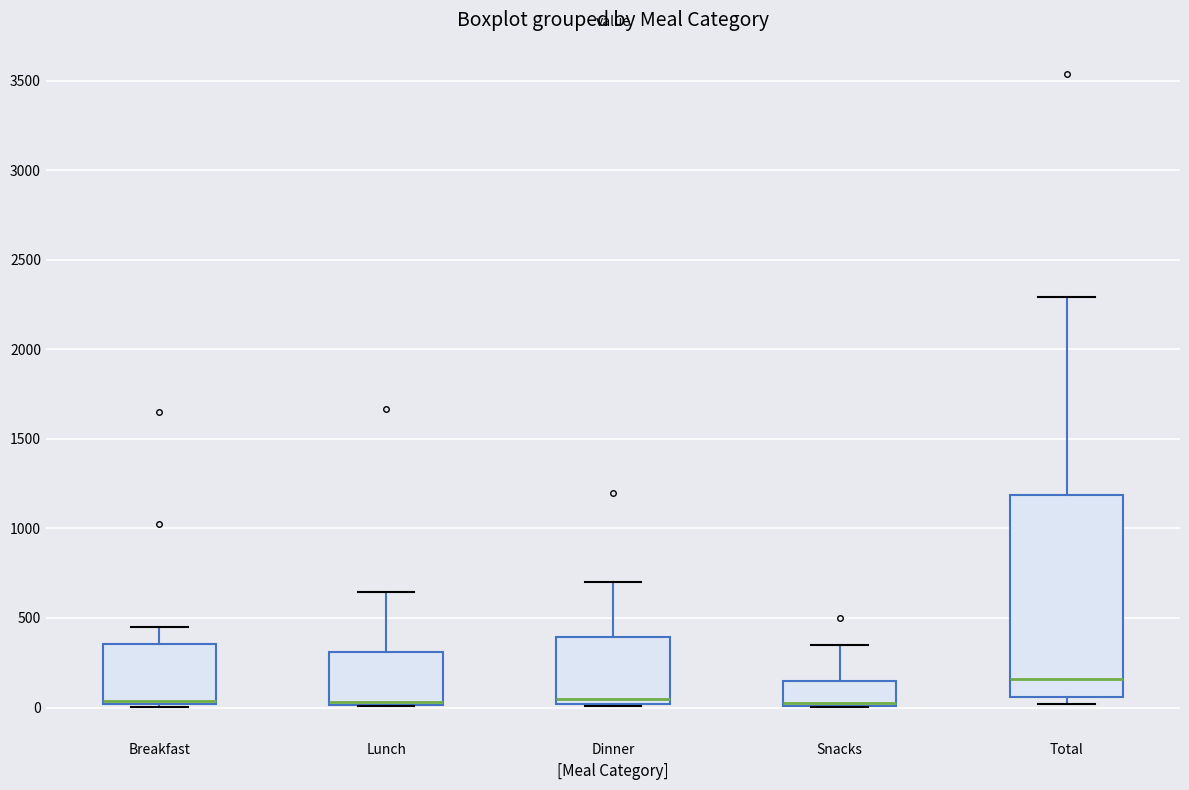

Reading left to right, transcribe this box plot: for each box, give where its median line is, the range the box spans, and where its two whiskers end, as read against the y-axis. The values are not printed on the chart, so give them approximately, as read against the axis.

Breakfast: median 50, box 0 to 350, whiskers 0 (just below the box's lower edge) to 450
Lunch: median 50, box 0 to 300, whiskers 0 to 650
Dinner: median 50, box 0 to 400, whiskers 0 to 700
Snacks: median 0 (drawn on the box's lower edge), box 0 to 150, whiskers 0 to 350
Total: median 150, box 50 to 1200, whiskers 0 to 2300